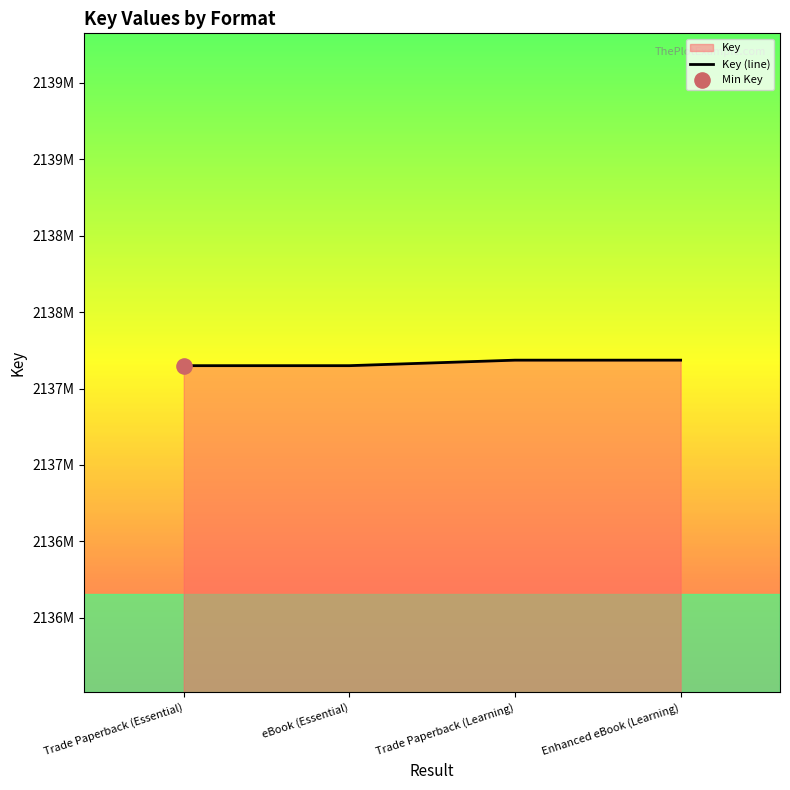

Approximately how many times larger is the value at Trade Paperback (Learning) compared to Enhanced eBook (Learning)?

1.0